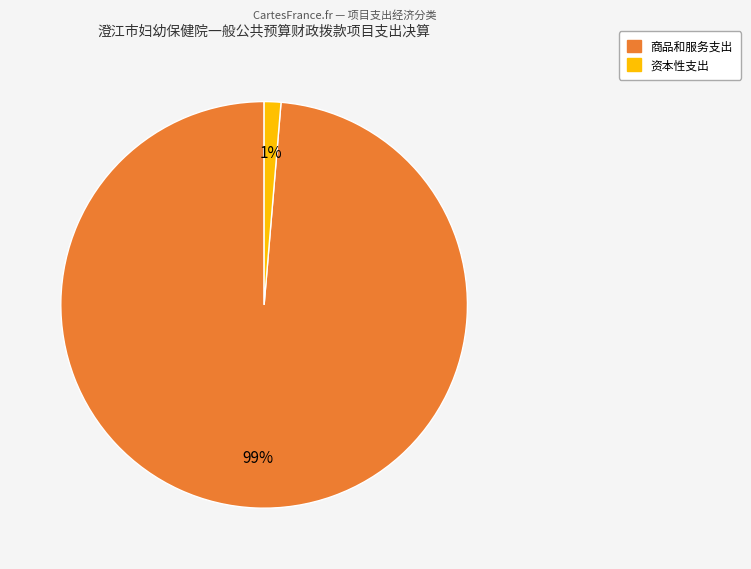

To the nearest percent, what is the average slice percentage?

50%